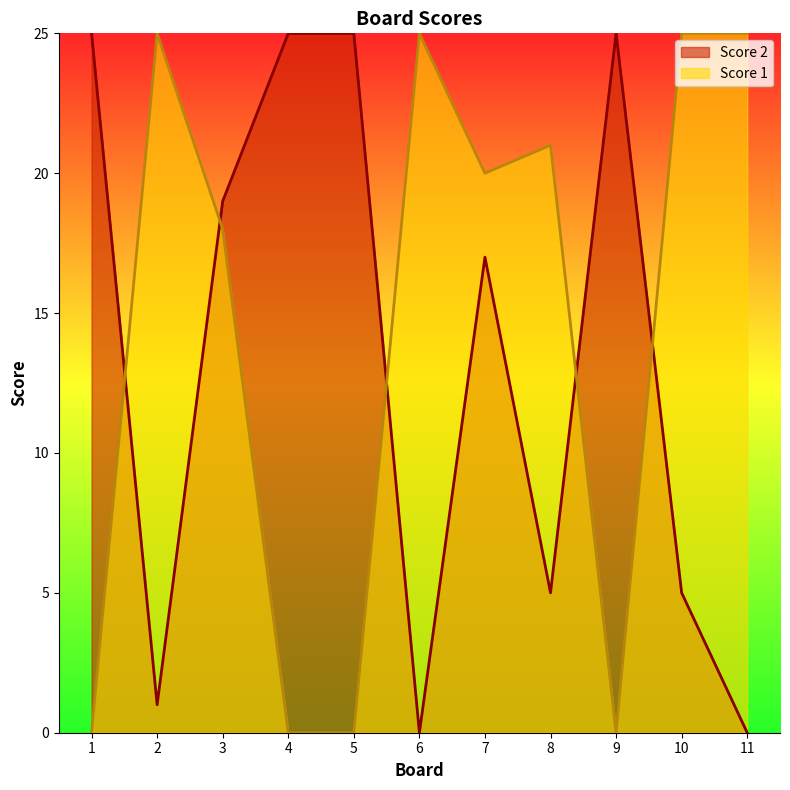

Reading left to right, extract all data points from this chart.

Score 2: 25	1	19	25	25	0	17	5	25	5	0
Score 1: 0	25	18	0	0	25	20	21	0	25	25